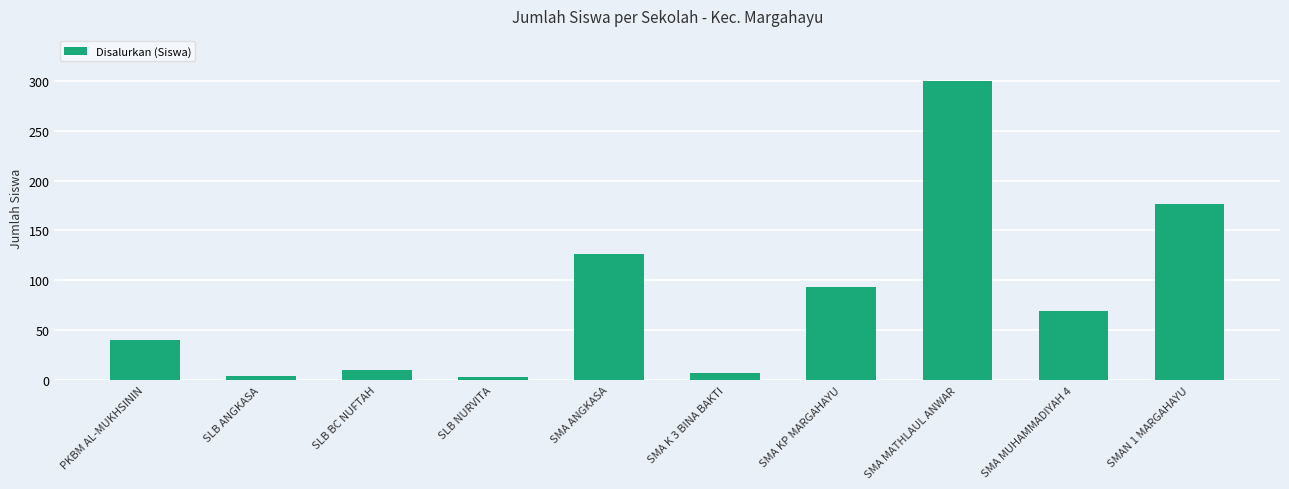

The chart shows a value of 257 at SMAN 1 MARGAHAYU. True or false?

False